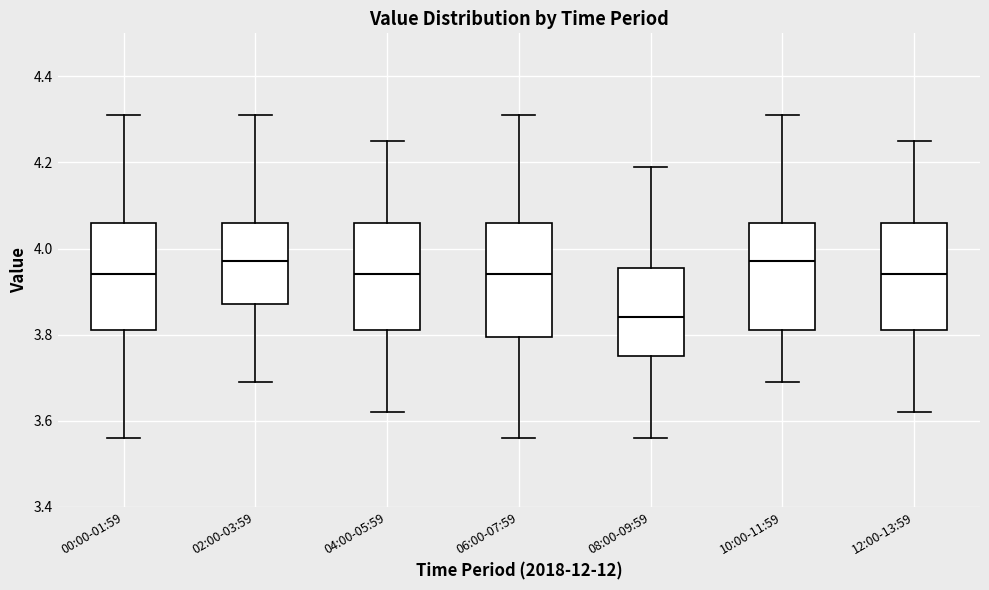

Where does the median line of the box for 06:00-07:59 sit on the y-axis? The values are not printed on the chart, so give them approximately, as read against the axis.

3.94